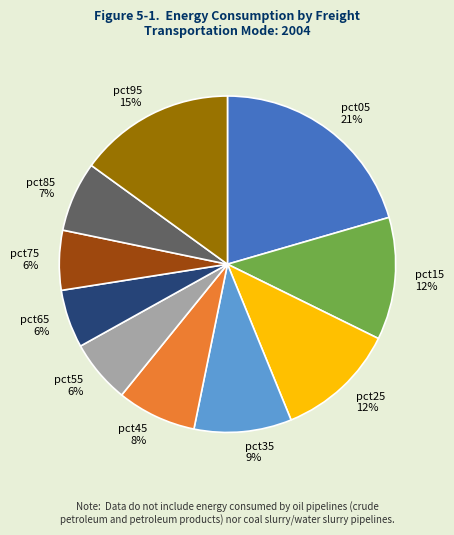

What is the largest slice in the pie chart?

pct05